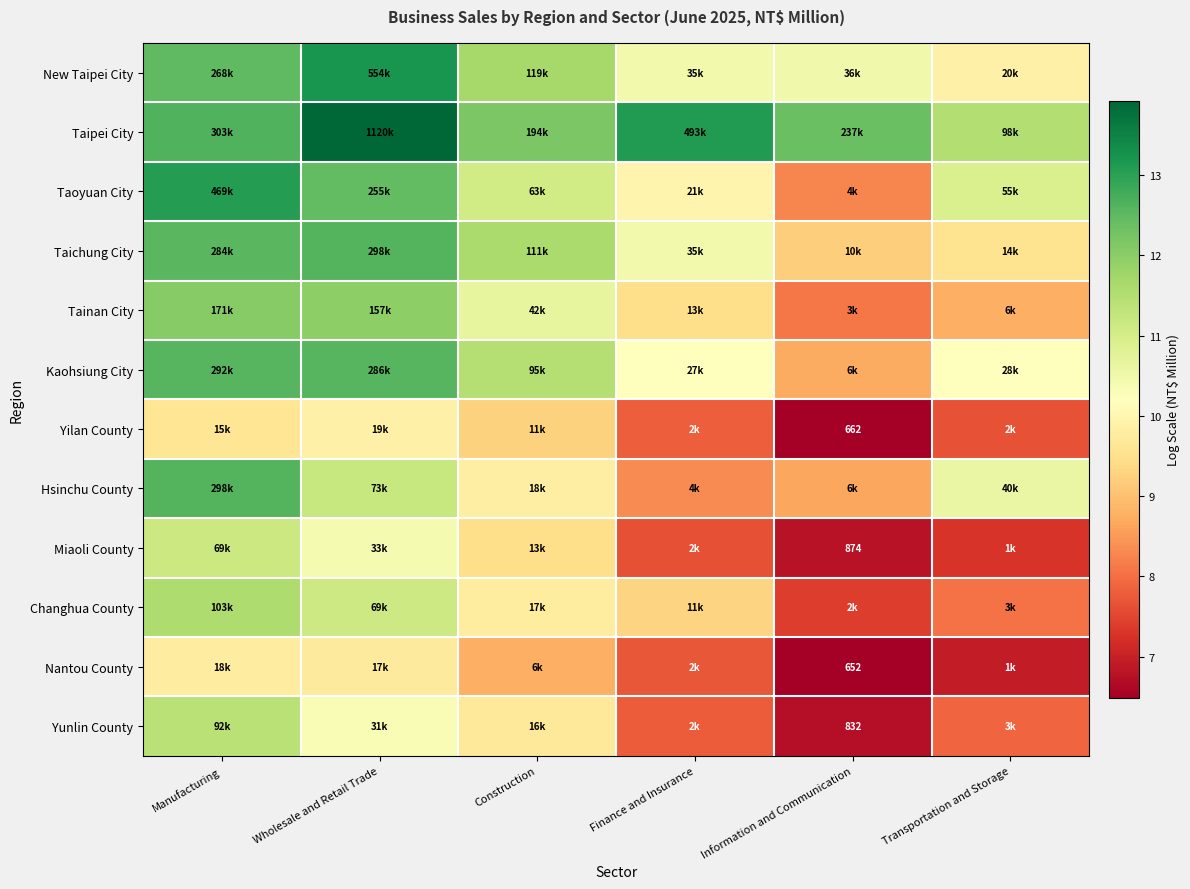

What is the lowest value of the New Taipei City series?

9.9